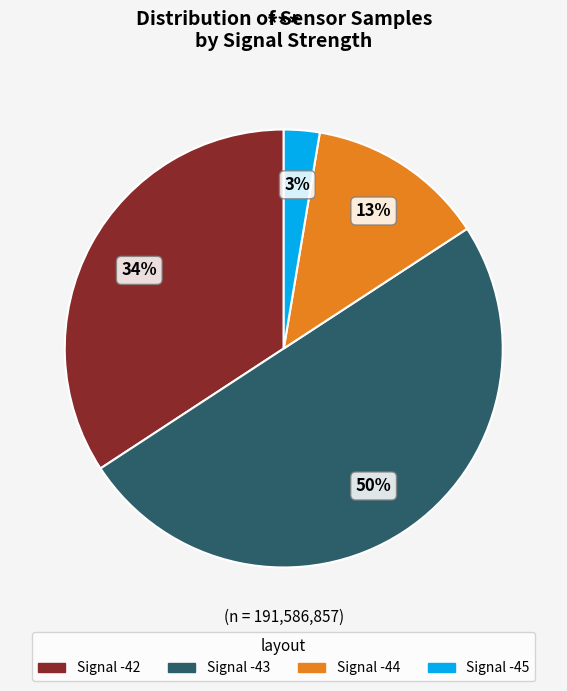

How many slices are in this pie chart?

4